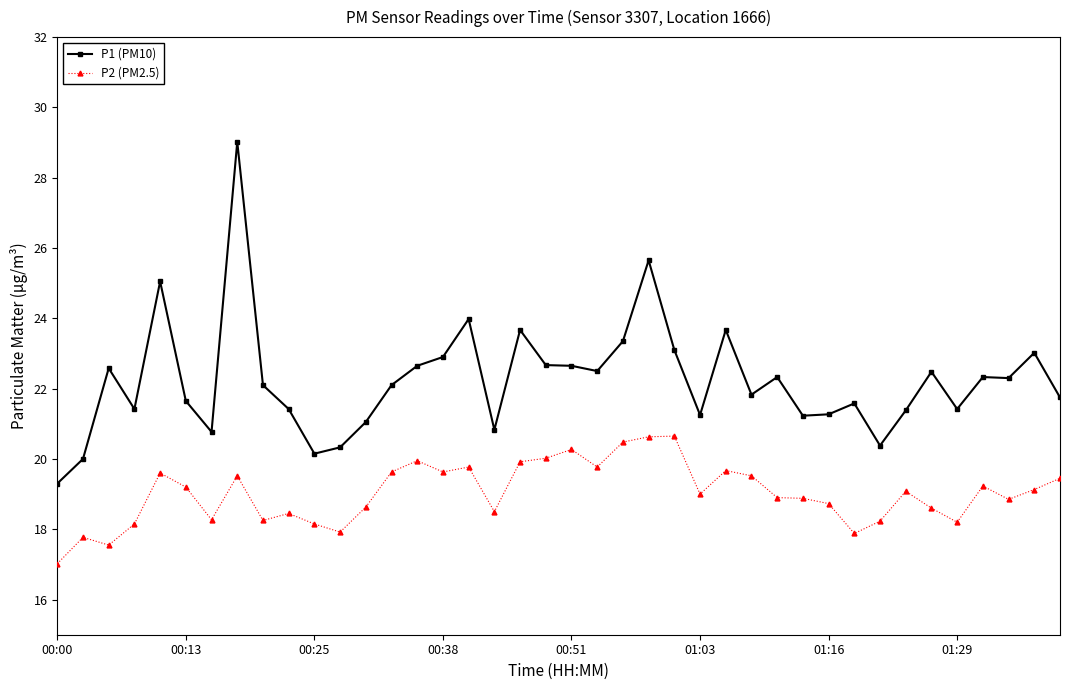

What is the difference between the maximum and minimum values in the P2 (PM2.5) series?

3.6